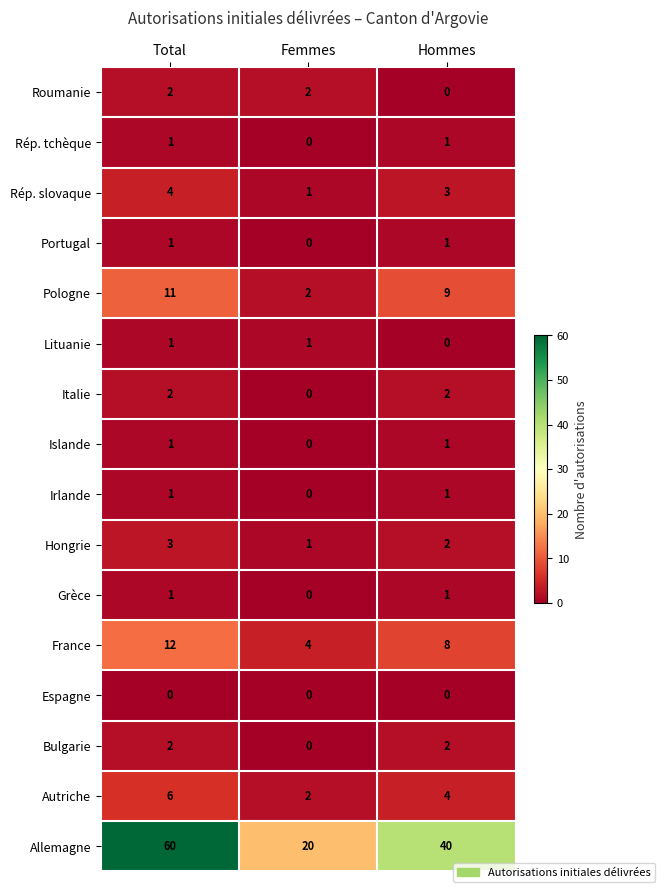

What is the average value of the Pologne series?

7